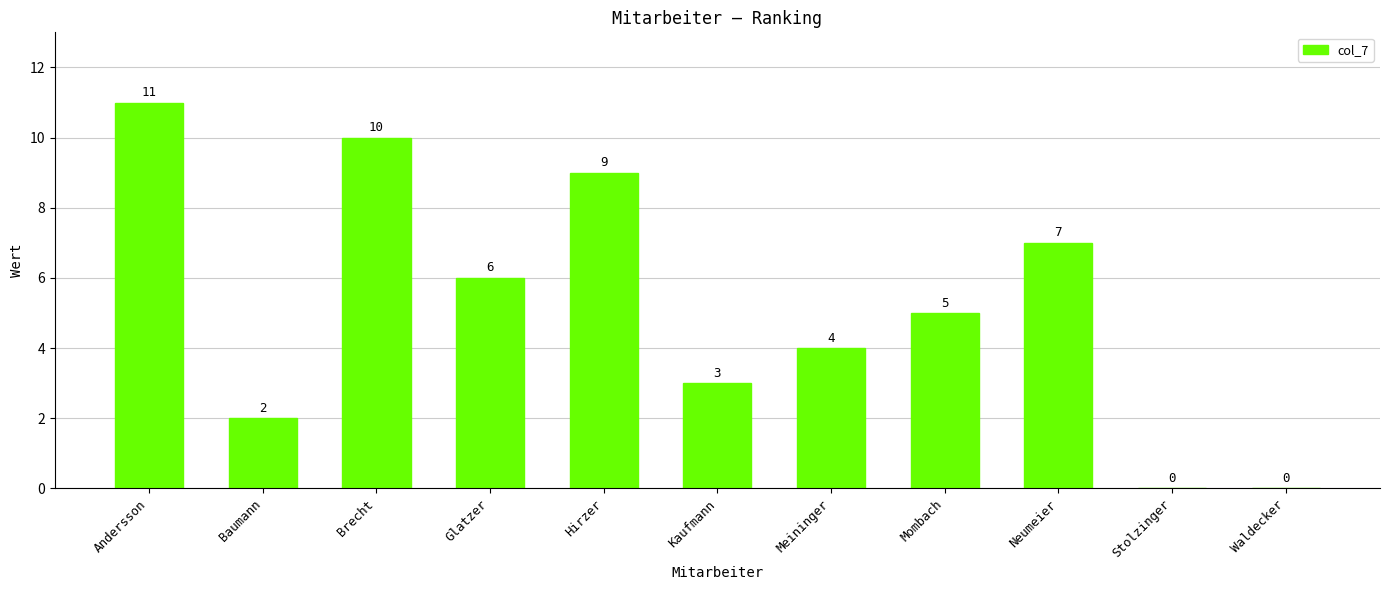

What is the sum of the values at Mombach and Glatzer?

11